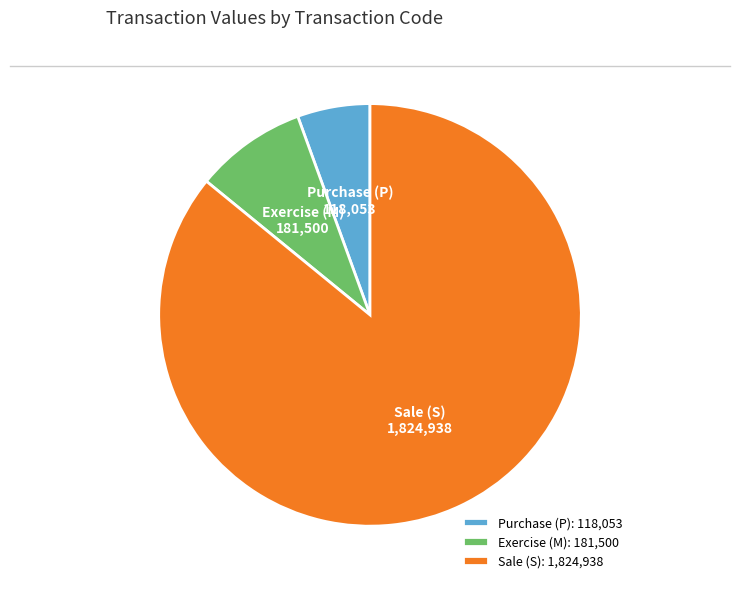

Which has a higher value, Sale (S) or Purchase (P)?

Sale (S)